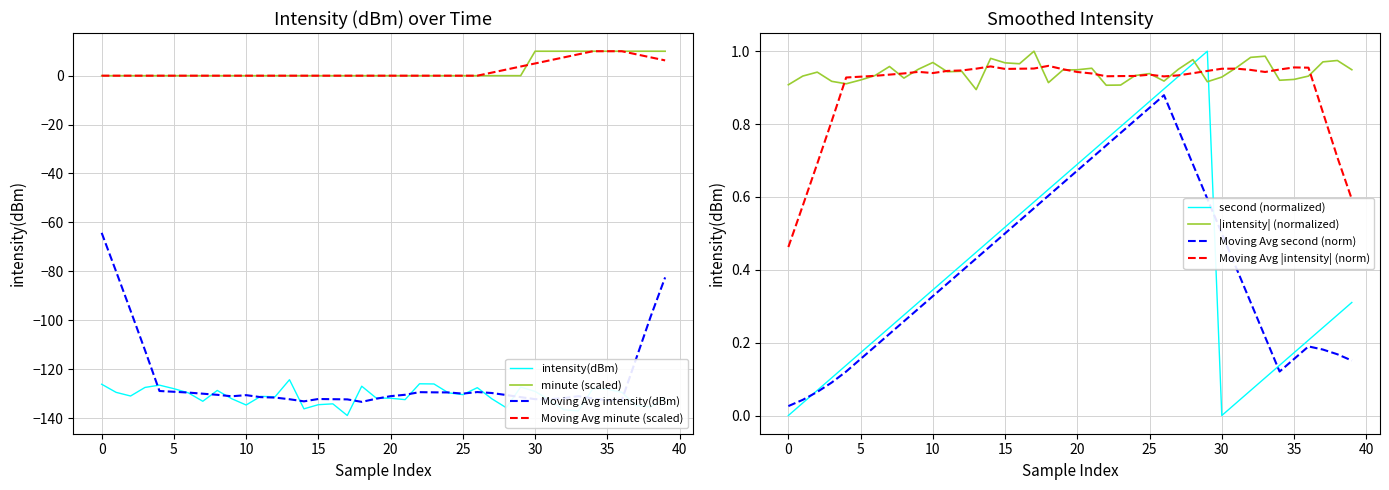

True or false: second (normalized) and |intensity| (normalized) intersect in this chart.

True